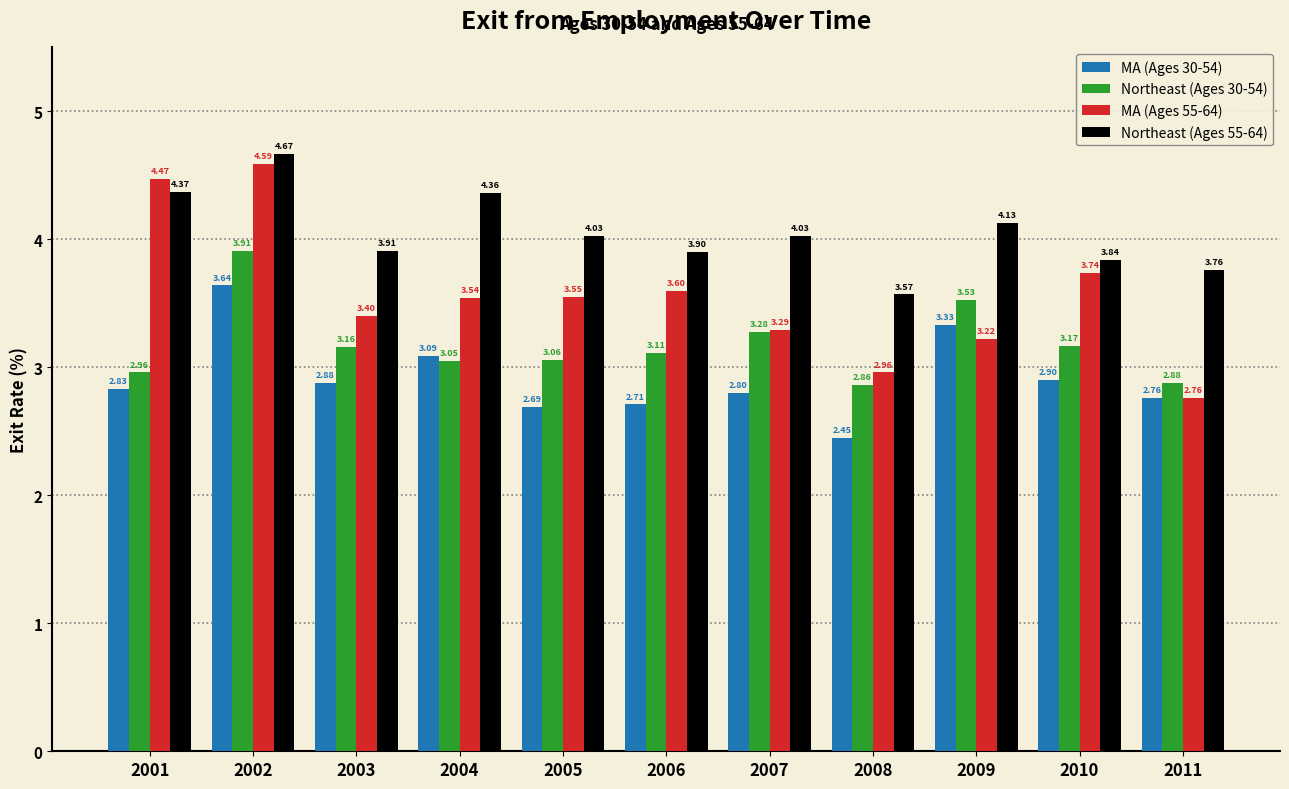

Rank the series by their average value, from lowest to highest.

MA (Ages 30-54), Northeast (Ages 30-54), MA (Ages 55-64), Northeast (Ages 55-64)